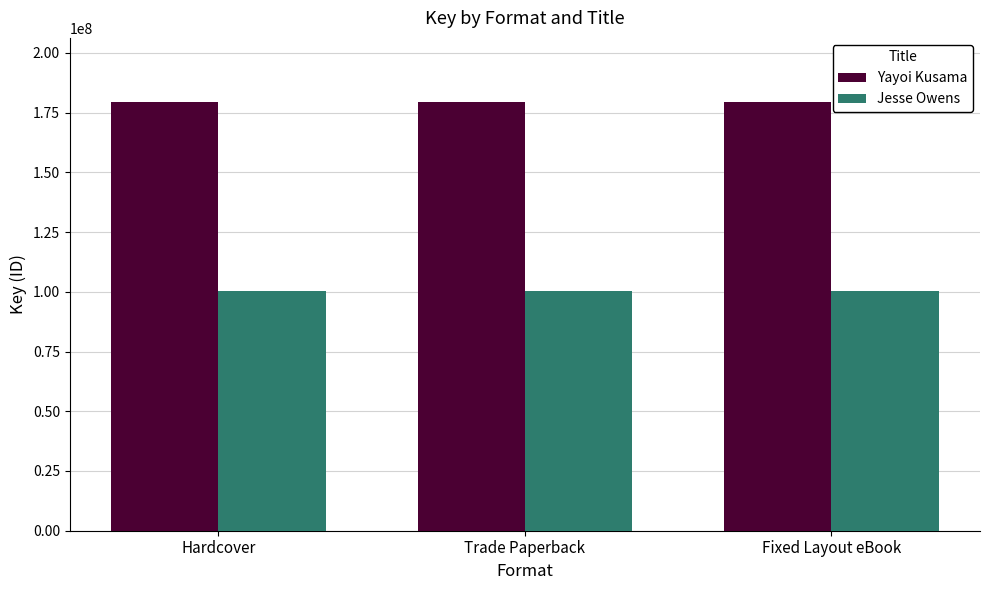

List the series in order of their overall mean, highest first.

Yayoi Kusama, Jesse Owens